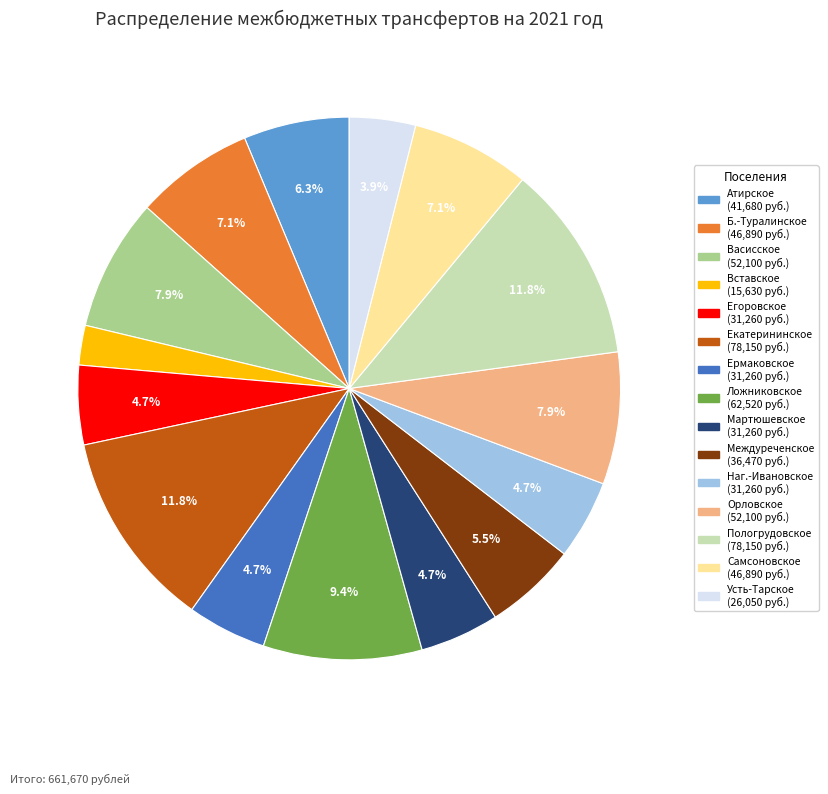

Is there a majority slice in this chart?

No